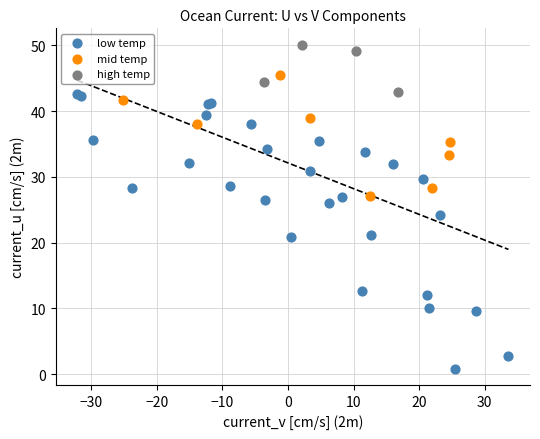

What are all the series names shown in the legend?

low temp, mid temp, high temp